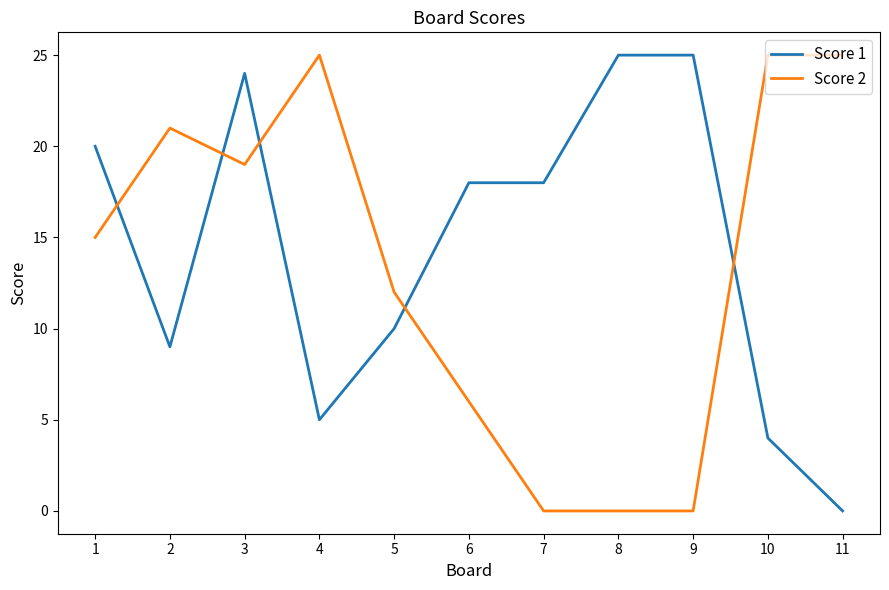

What is the sum of all Score 1 values?

158